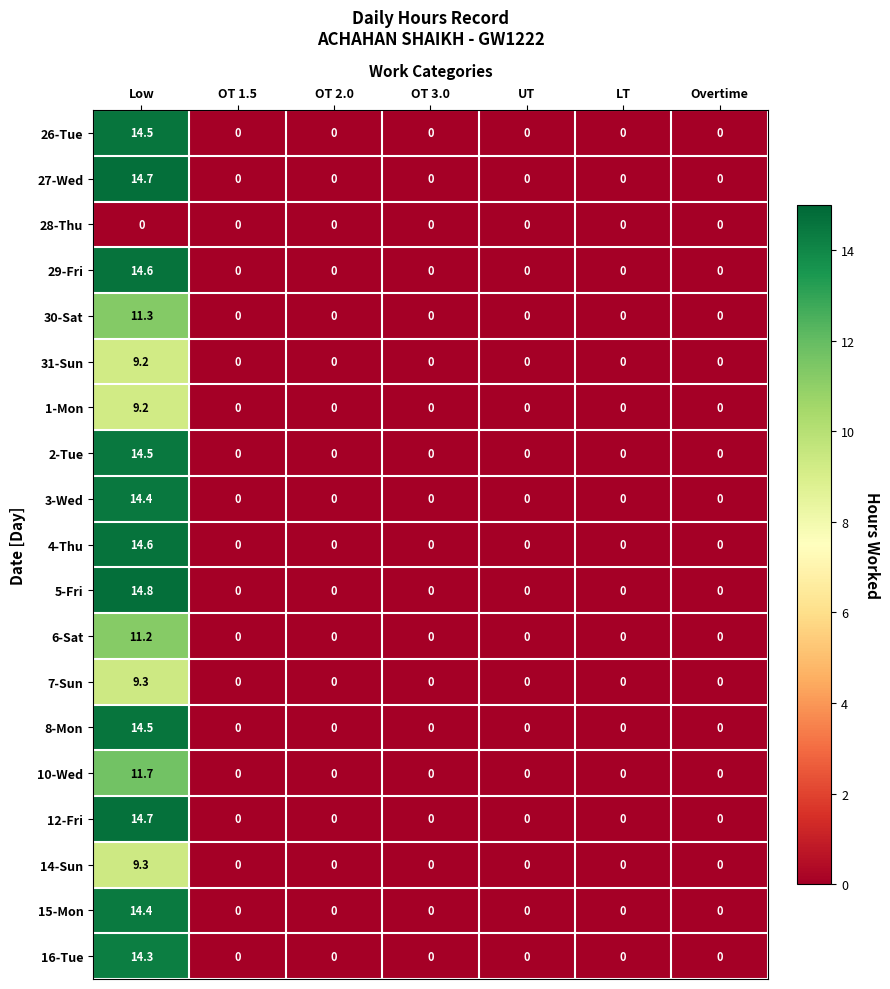

At which category is the sum across all series the highest?

Low